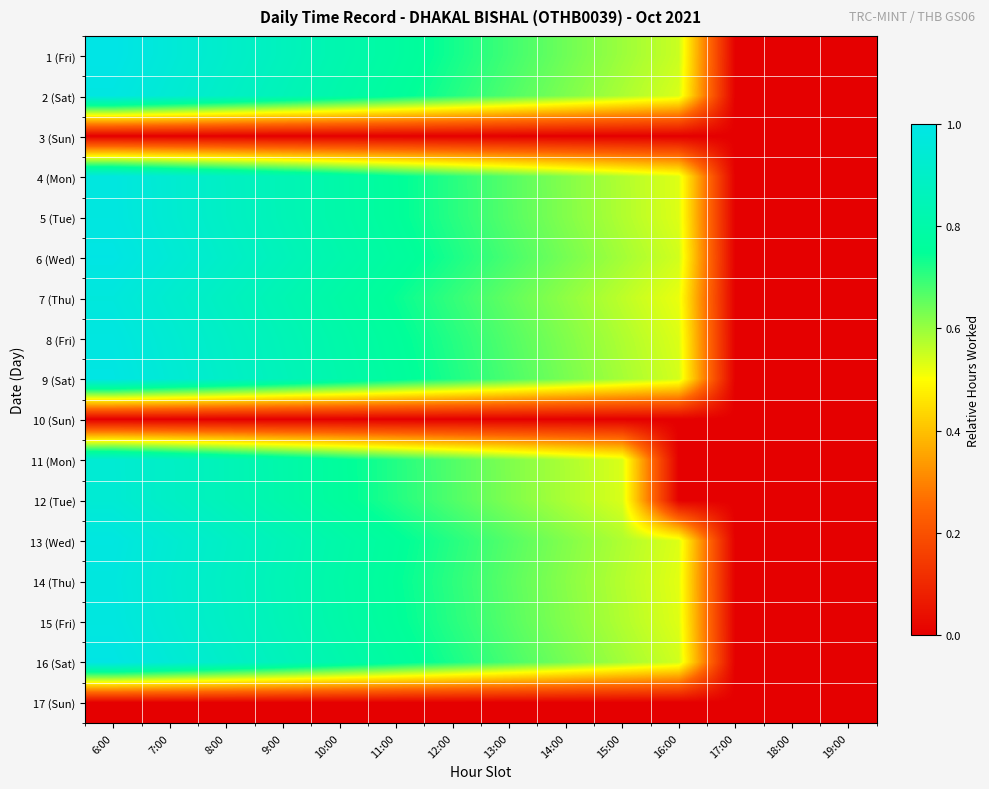

List the series in order of their peak value, lowest first.

3 (Sun), 10 (Sun), 17 (Sun), 11 (Mon), 12 (Tue), 7 (Thu), 14 (Thu), 4 (Mon), 15 (Fri), 5 (Tue), 13 (Wed), 8 (Fri), 2 (Sat), 9 (Sat), 6 (Wed), 16 (Sat), 1 (Fri)